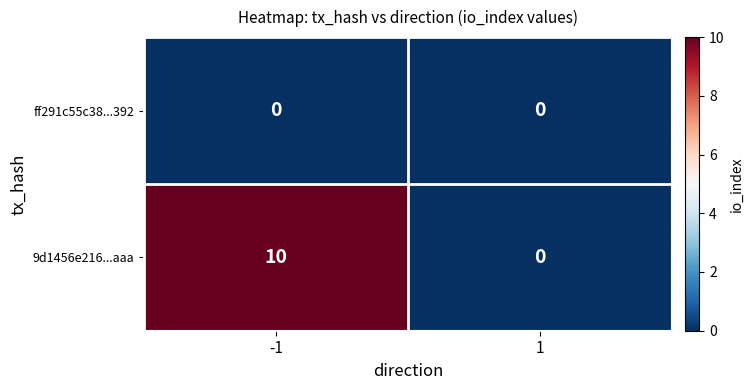

Reading right to left, list all the values displayed in this chart.

ff291c55c38...392: 1=0	-1=0
9d1456e216...aaa: 1=0	-1=10